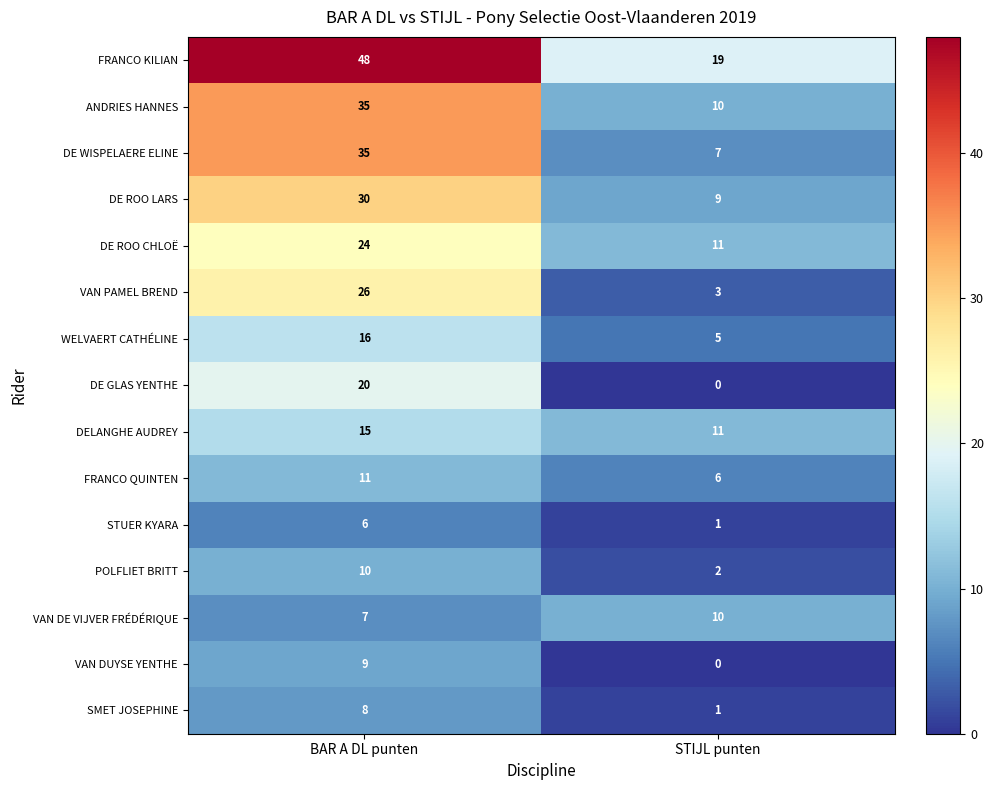

What is the average value of the DE GLAS YENTHE series?

10